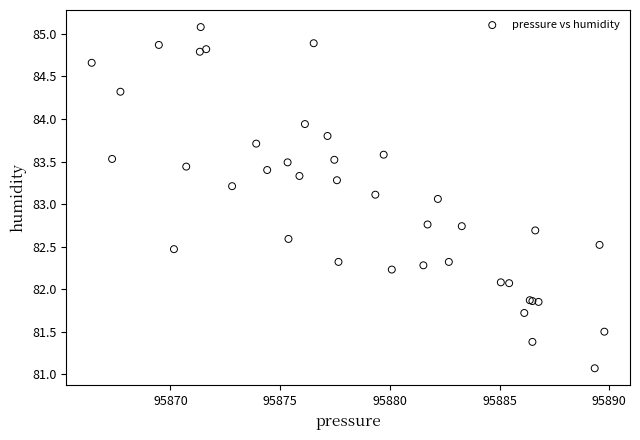

What Y value in the scatter plot is closest to 83?

83.1